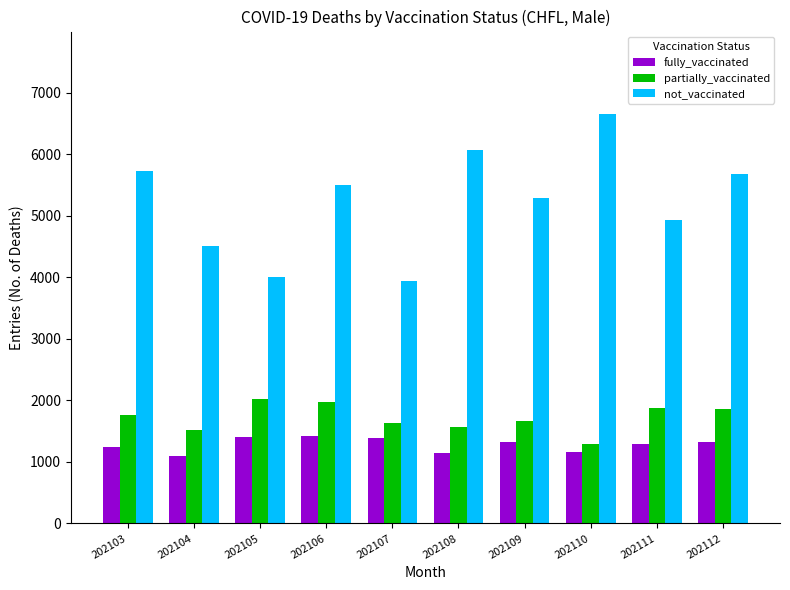

What is the difference between the not_vaccinated values at 202107 and 202110?

2730